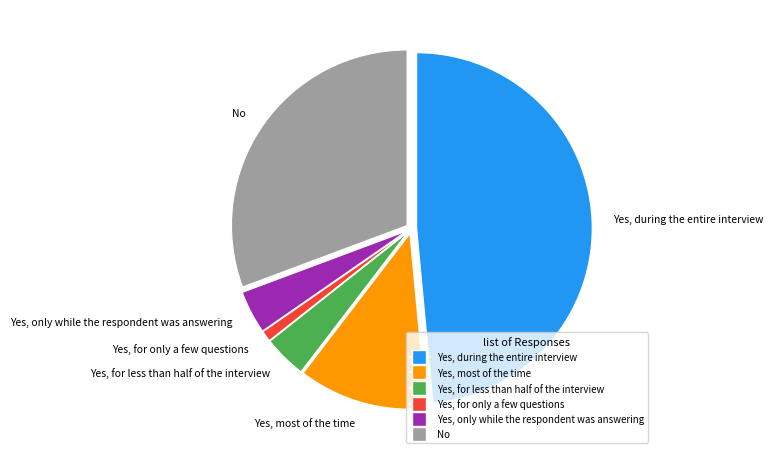

Is the sum of No and Yes, for less than half of the interview greater than half?

No